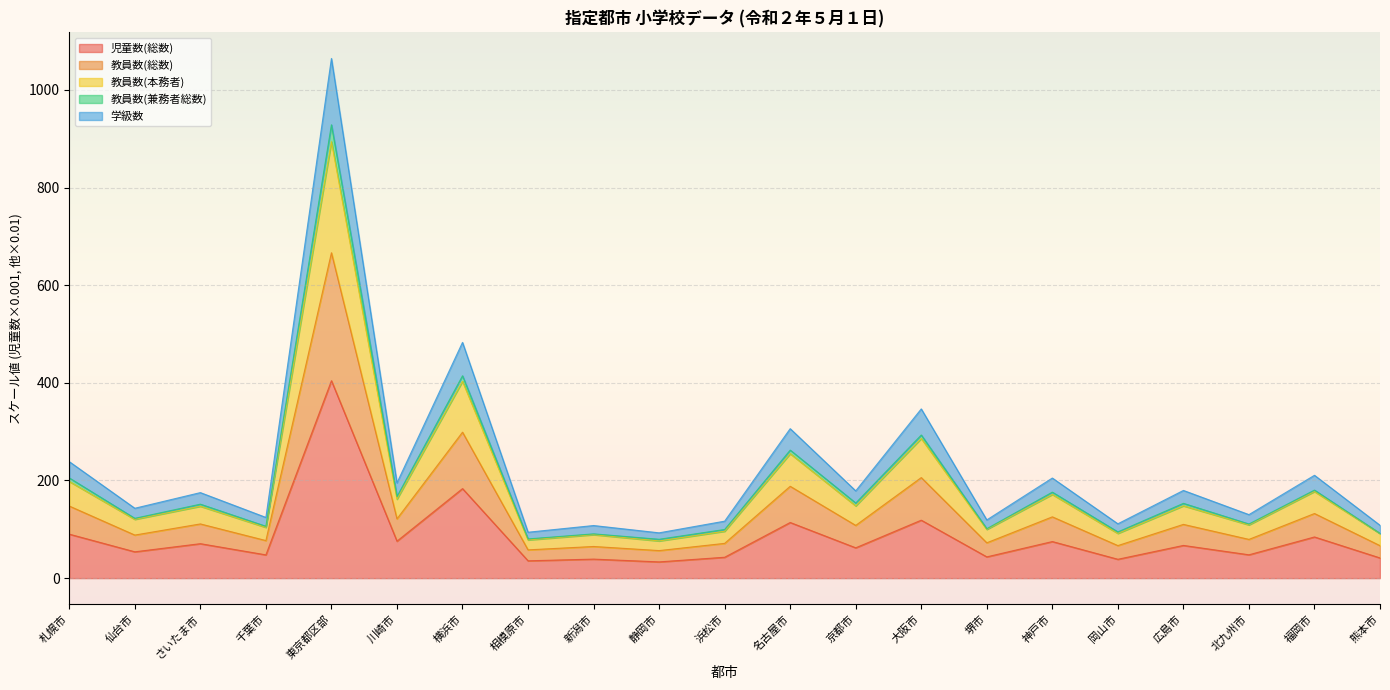

What is the value of the 教員数(兼務者総数) point at the 2nd from the left?

122.5